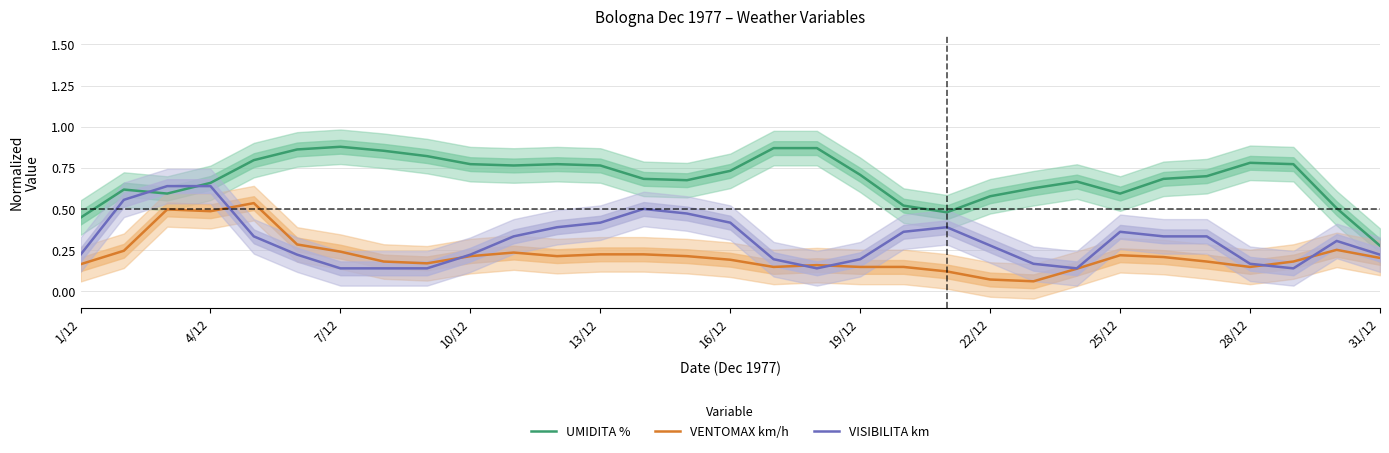

True or false: VISIBILITA km and UMIDITA % cross at least once.

True